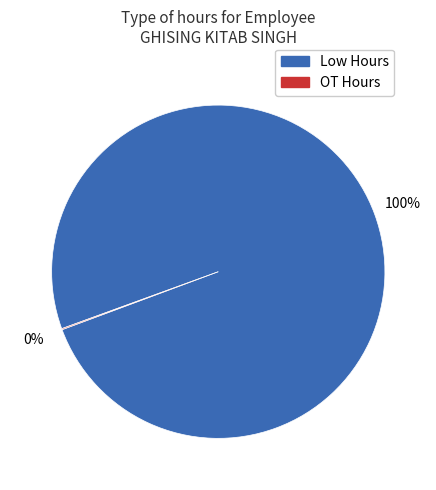

Which slice is the largest?

Low Hours